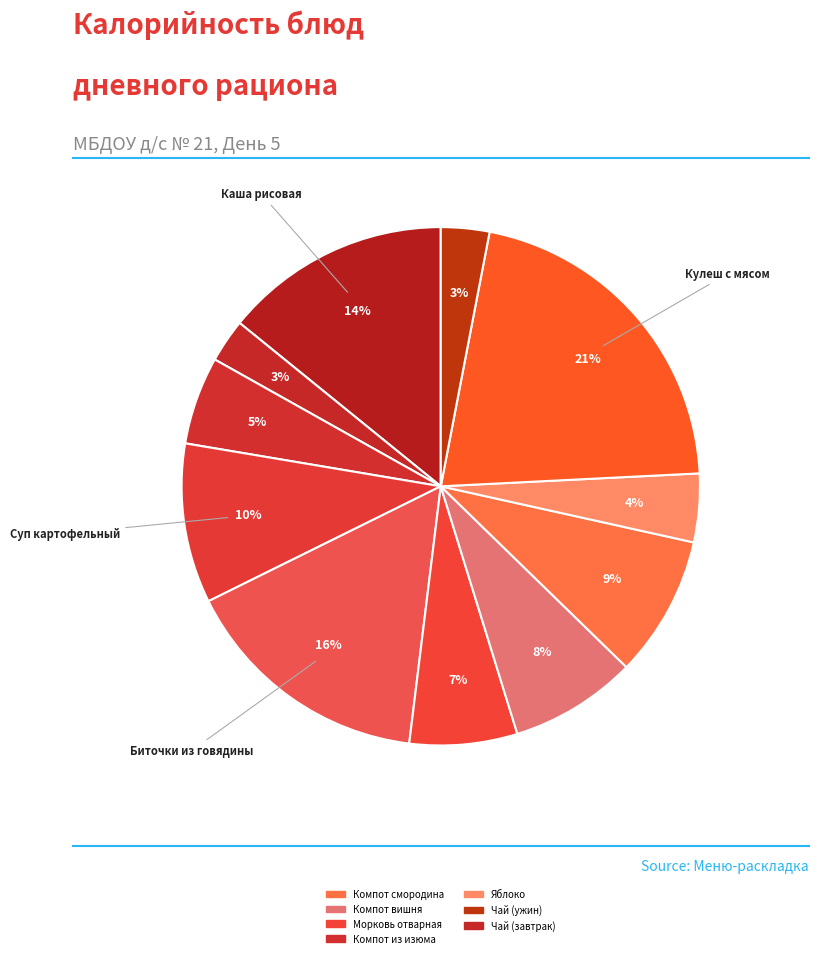

Which slice is the largest?

Кулеш с мясом